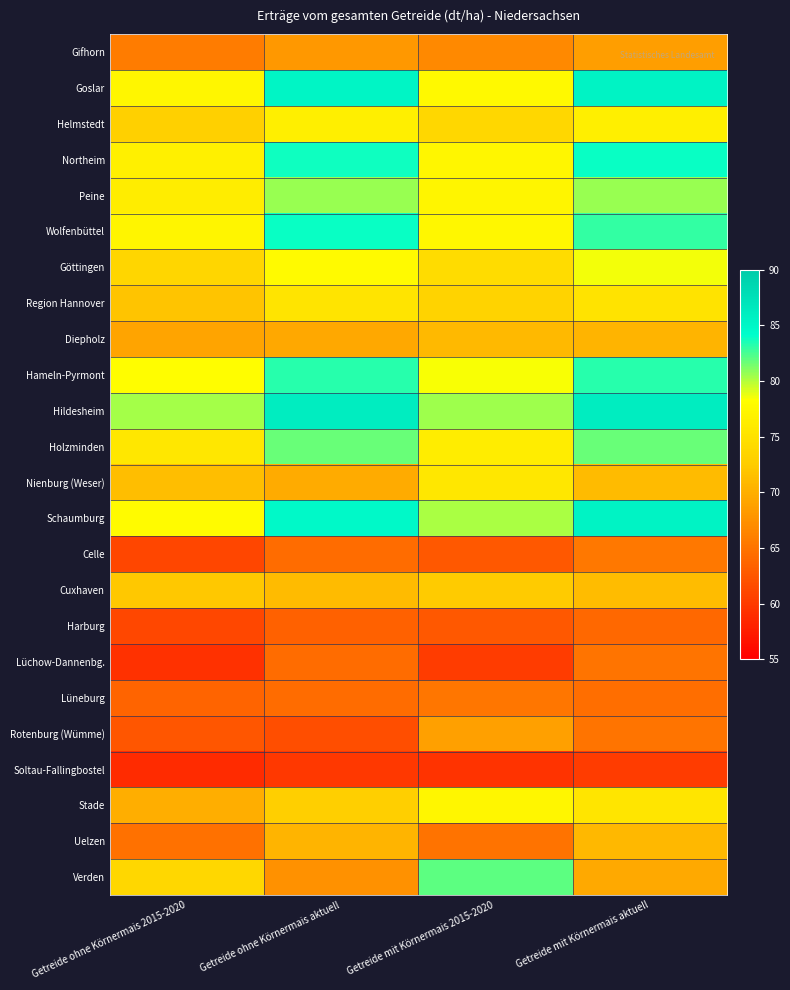

Which series has the largest total across all categories?

Hildesheim